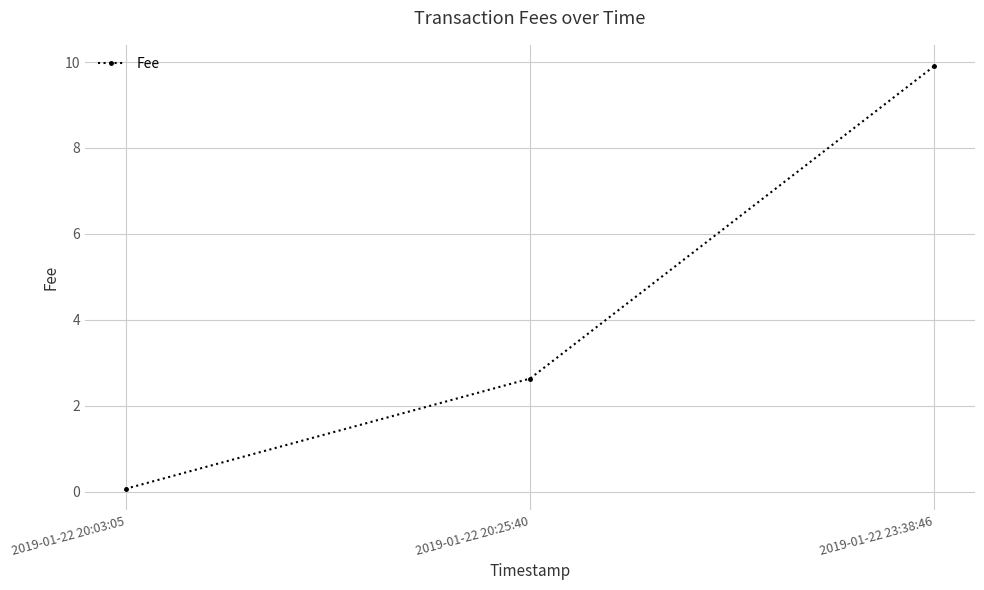

How many data points are less than 2?

1